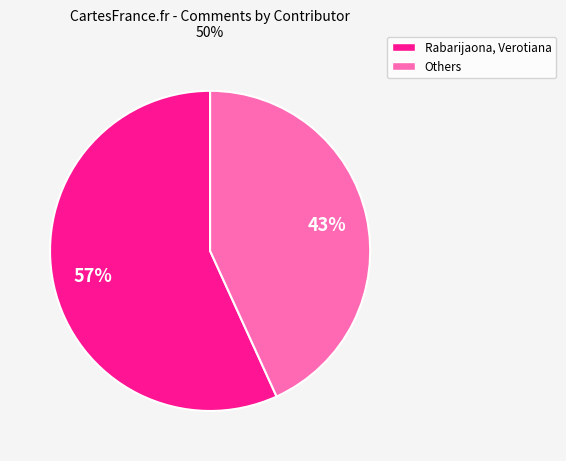

To the nearest percent, what is the difference between the largest and smallest slice percentages?

14%